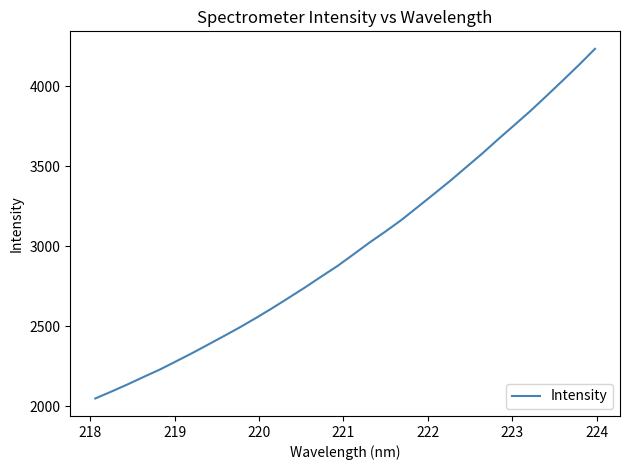

What is the smallest value displayed?

2047.8